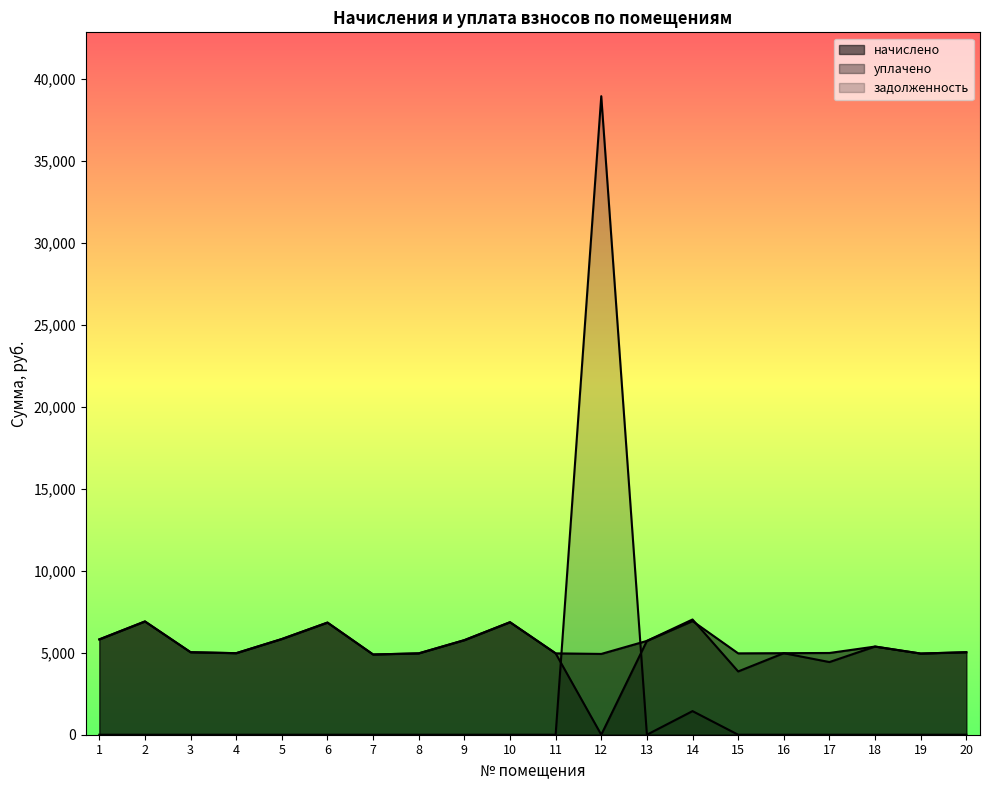

Reading left to right, extract all data points from this chart.

начислено: 5817.6	6912.0	5034.2	4976.6	5840.6	6842.9	4896.0	4965.1	5771.5	6865.9	4965.1	4930.6	5725.4	6935.0	4965.1	4976.6	4988.2	5379.8	4953.6	5034.2
уплачено: 5817.6	6912.0	5034.2	4976.6	5840.6	6842.9	4896.0	4965.1	5771.5	6865.9	4965.1	0.0	5725.4	7032.1	3861.8	4976.6	4433.9	5379.8	4953.6	5034.2
задолженность: 0.0	0.0	0.0	0.0	0.0	0.0	0.0	0.0	0.0	0.0	0.0	38965.1	0.0	1440.8	0.0	0.0	0.0	0.0	0.0	0.0